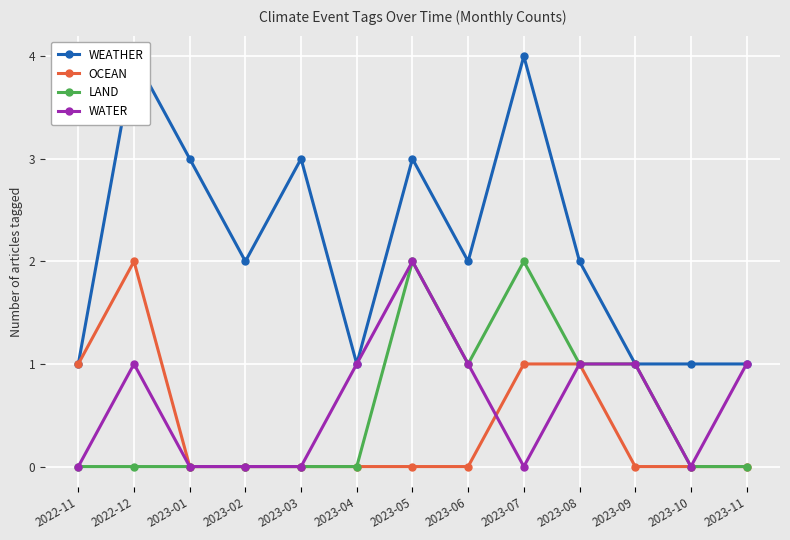

Reading left to right, extract all data points from this chart.

WEATHER: 2022-11=1	2022-12=4	2023-01=3	2023-02=2	2023-03=3	2023-04=1	2023-05=3	2023-06=2	2023-07=4	2023-08=2	2023-09=1	2023-10=1	2023-11=1
OCEAN: 2022-11=1	2022-12=2	2023-01=0	2023-02=0	2023-03=0	2023-04=0	2023-05=0	2023-06=0	2023-07=1	2023-08=1	2023-09=0	2023-10=0	2023-11=0
LAND: 2022-11=0	2022-12=0	2023-01=0	2023-02=0	2023-03=0	2023-04=0	2023-05=2	2023-06=1	2023-07=2	2023-08=1	2023-09=1	2023-10=0	2023-11=0
WATER: 2022-11=0	2022-12=1	2023-01=0	2023-02=0	2023-03=0	2023-04=1	2023-05=2	2023-06=1	2023-07=0	2023-08=1	2023-09=1	2023-10=0	2023-11=1